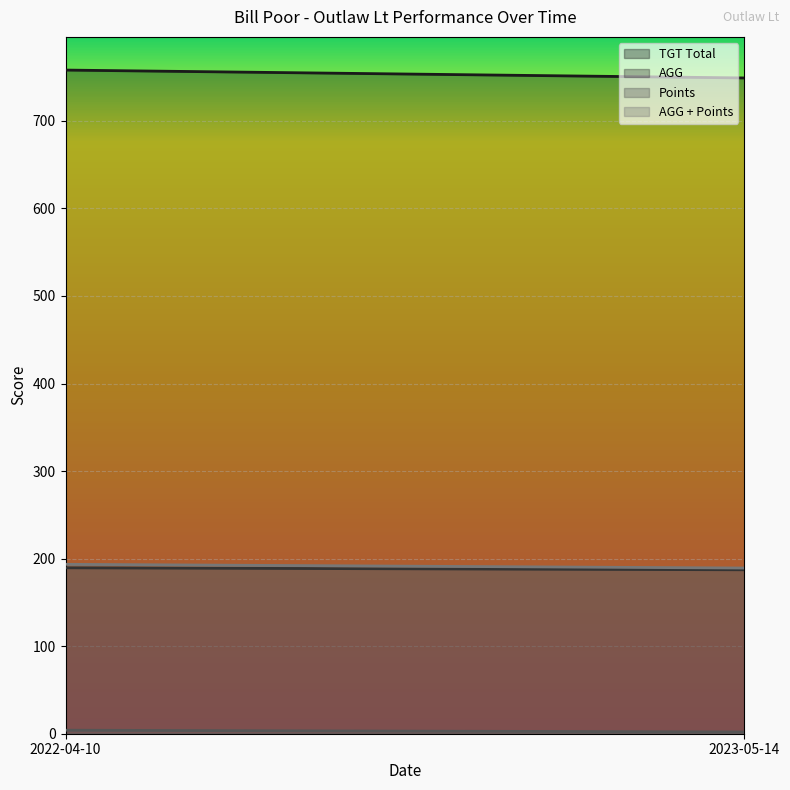

The AGG series shows 189.5 at 2022-04-10. True or false?

True